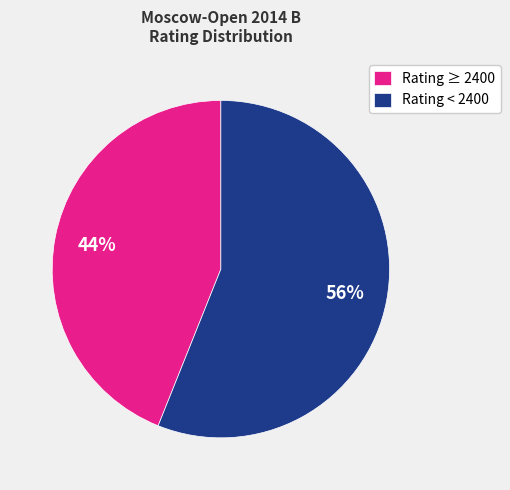

Approximately how many times larger is the value at Rating ≥ 2400 compared to Rating < 2400?

0.8